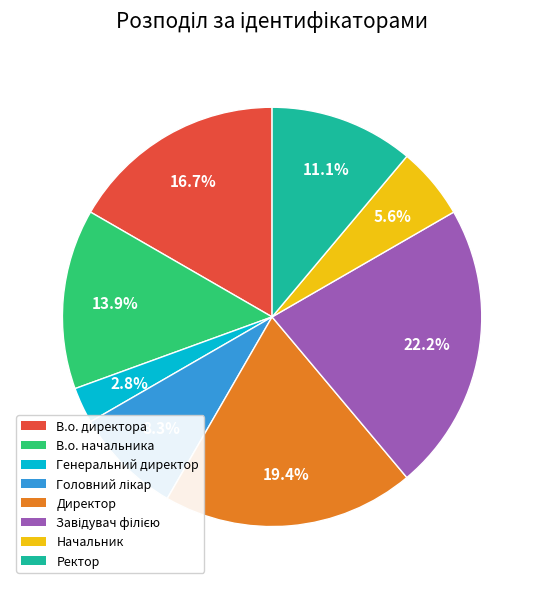

Does any single category account for the majority?

No